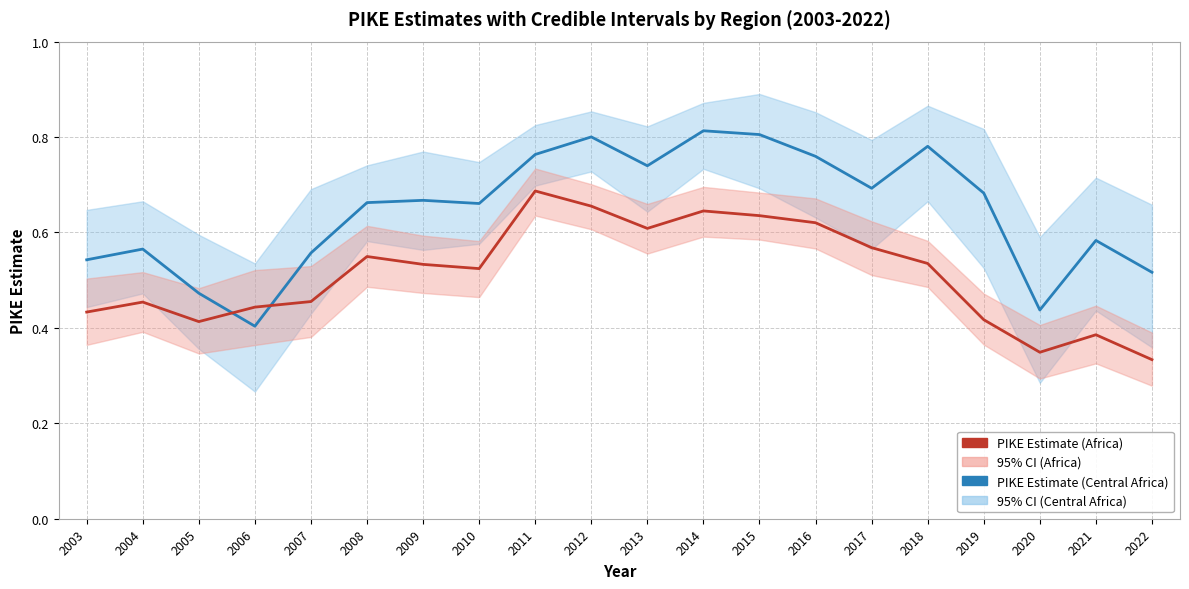

Which label corresponds to the largest value in the chart?

2014